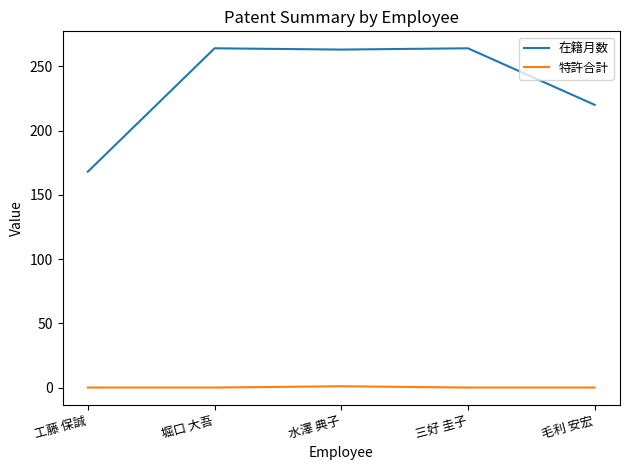

What position from the left is 工藤 保誠?

1